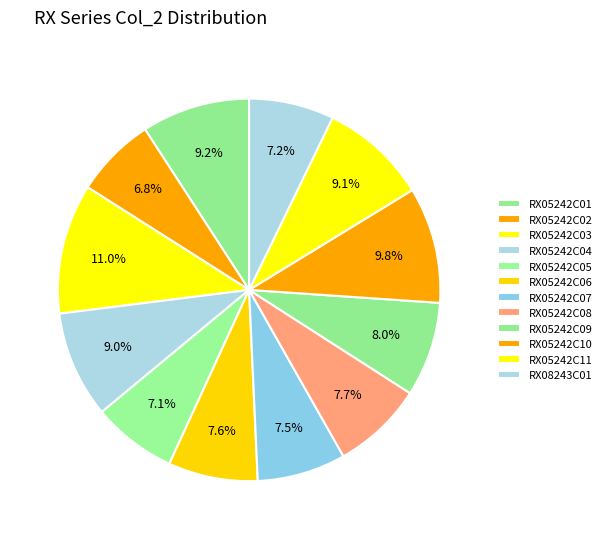

How many slices are in this pie chart?

12